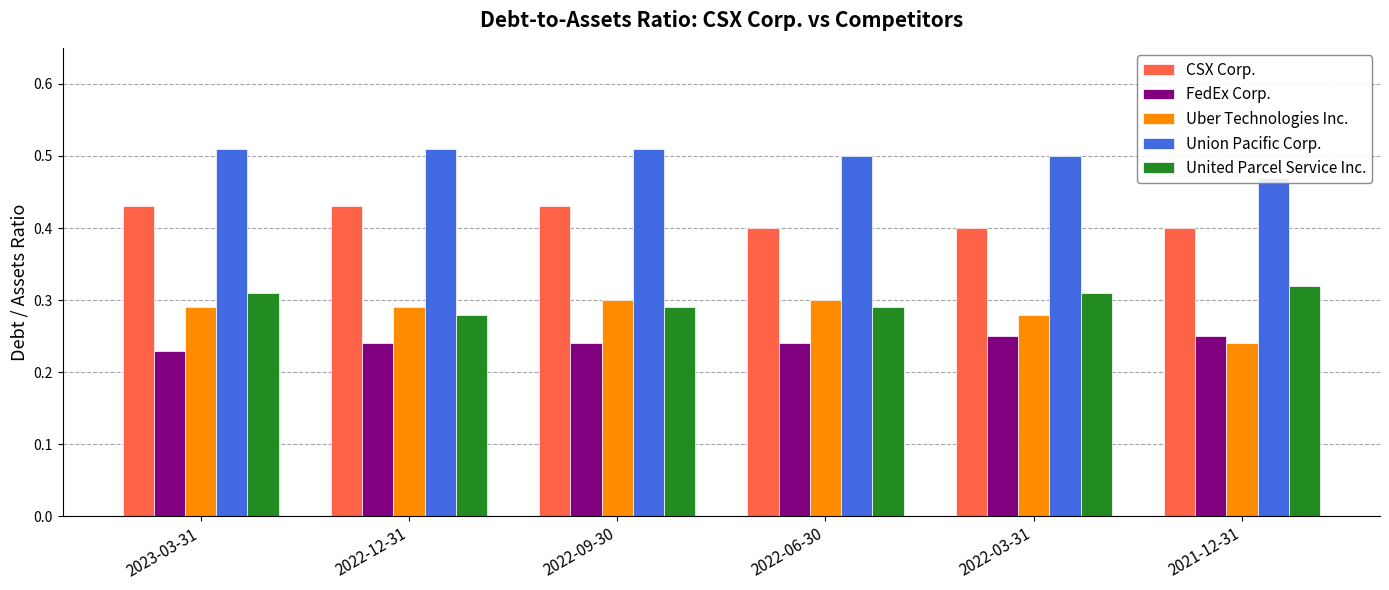

The Union Pacific Corp. series shows 0.5 at 2022-12-31. True or false?

True